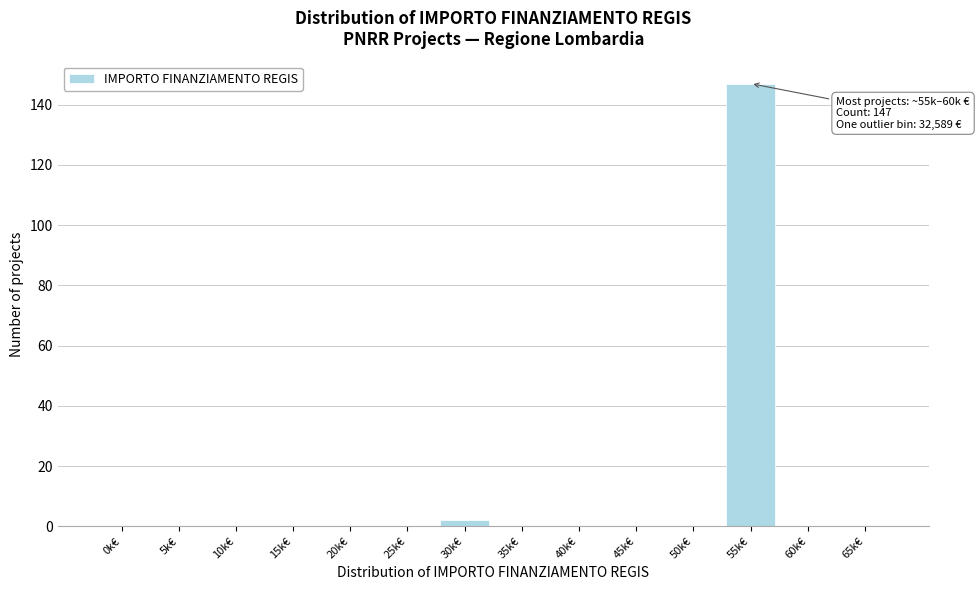

Reading left to right, list all the values displayed in this chart.

0k€=0	5k€=0	10k€=0	15k€=0	20k€=0	25k€=0	30k€=2	35k€=0	40k€=0	45k€=0	50k€=0	55k€=147	60k€=0	65k€=0